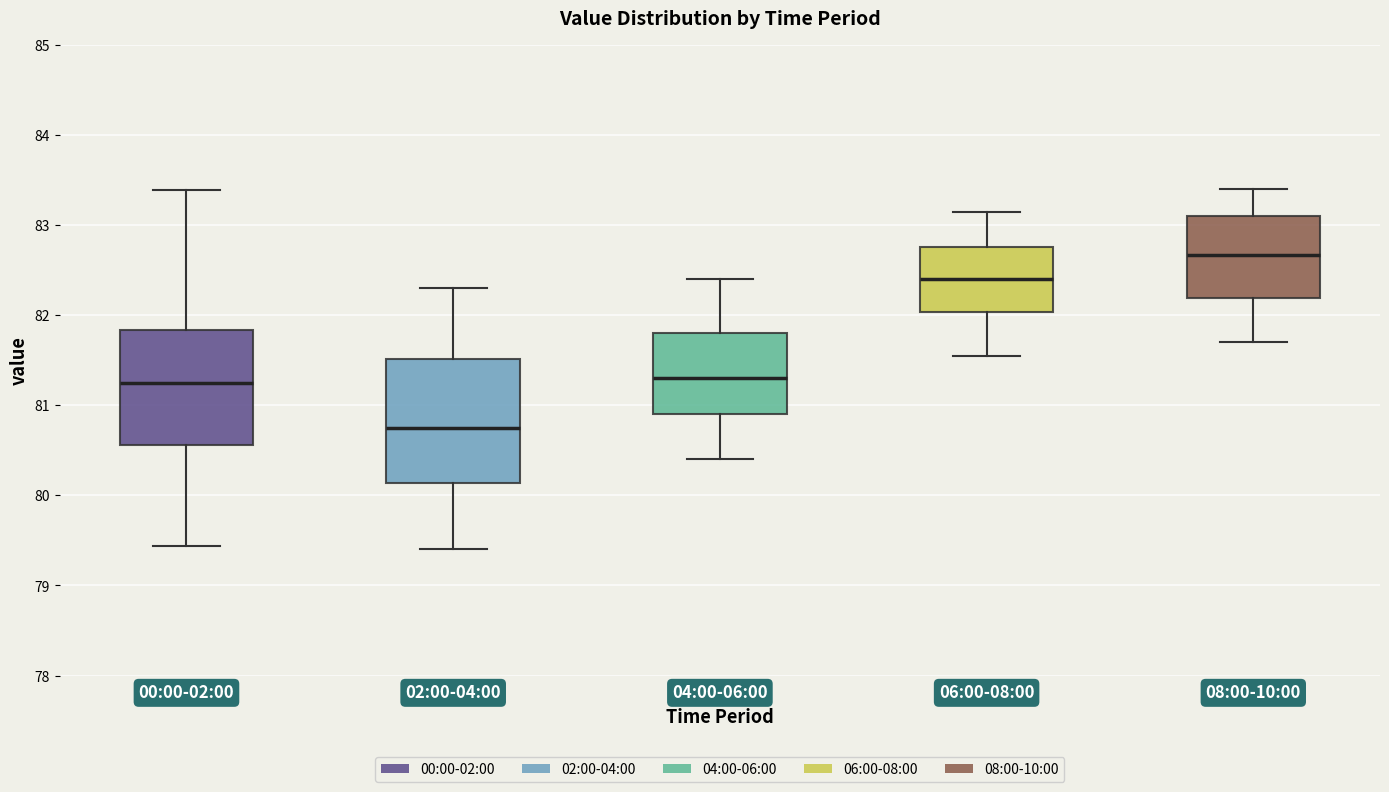

Which box has the highest median line?

08:00-10:00